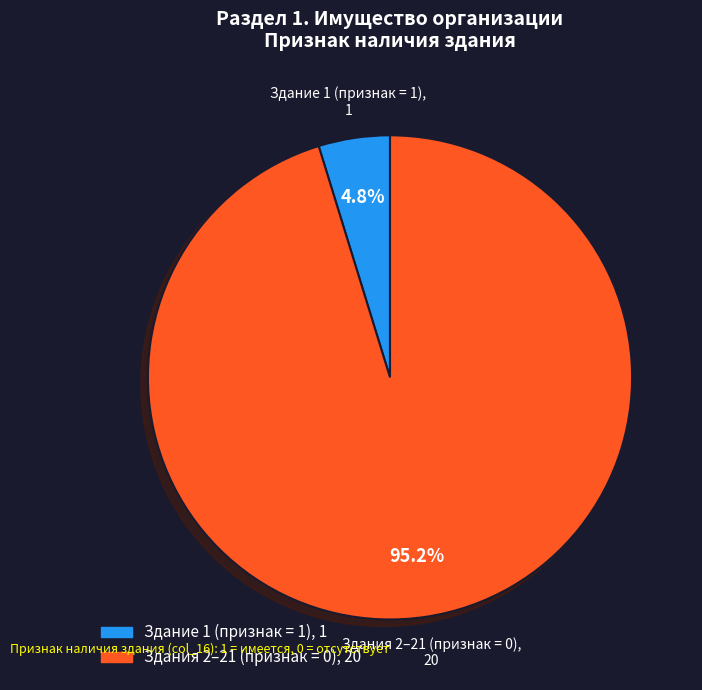

Is there any slice that represents more than half of the pie?

Yes